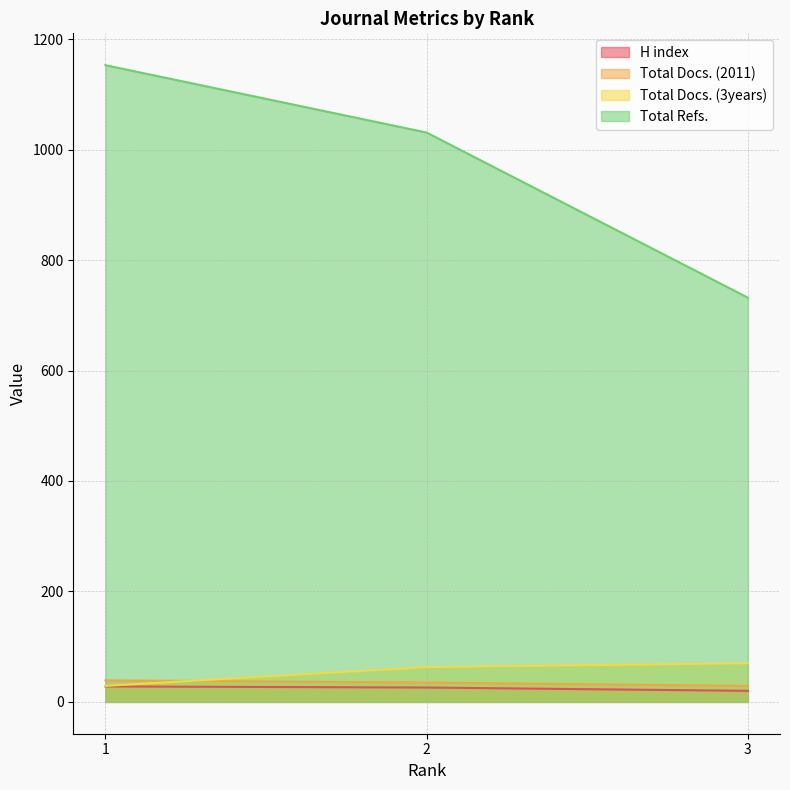

The value of H index at 1 is 28. True or false?

True